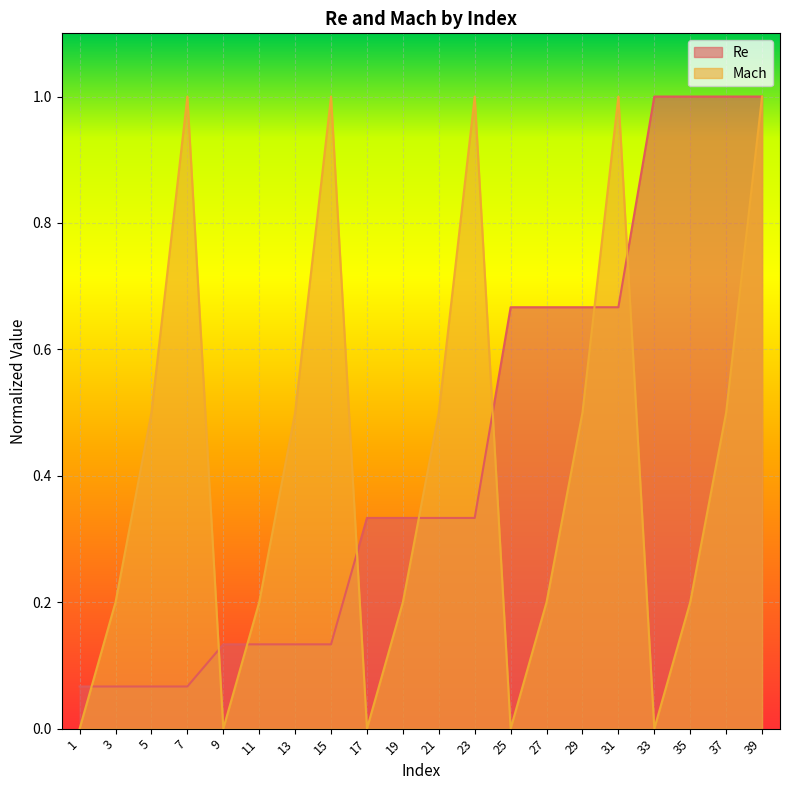

What is the spread (max minus min) of values at 27?

0.5